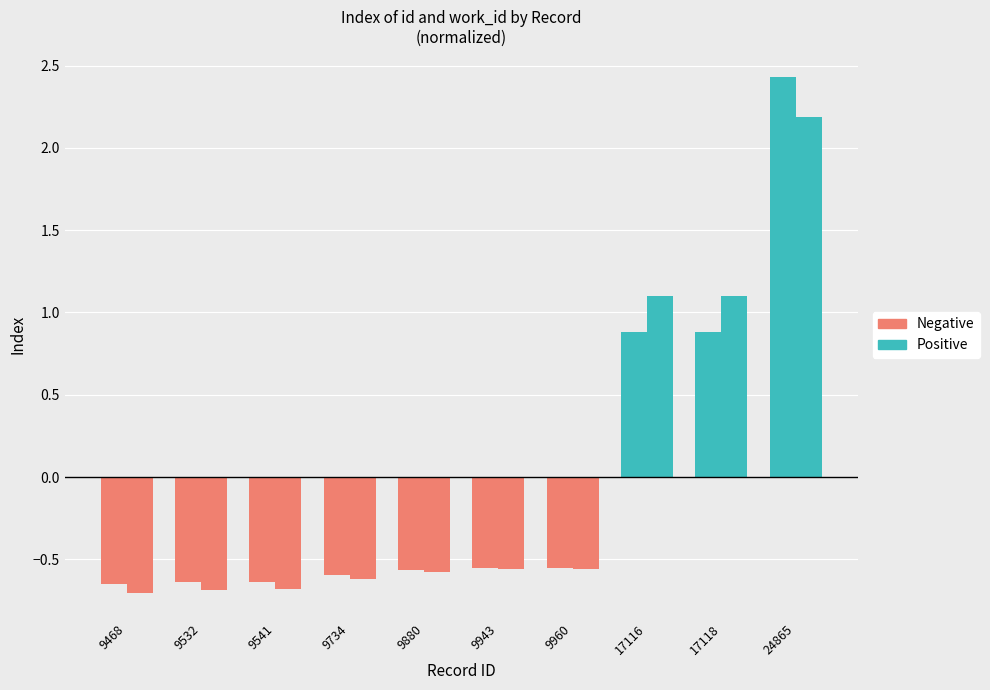

Is the value of Positive at 24865 greater than the value of Negative at 9541?

Yes